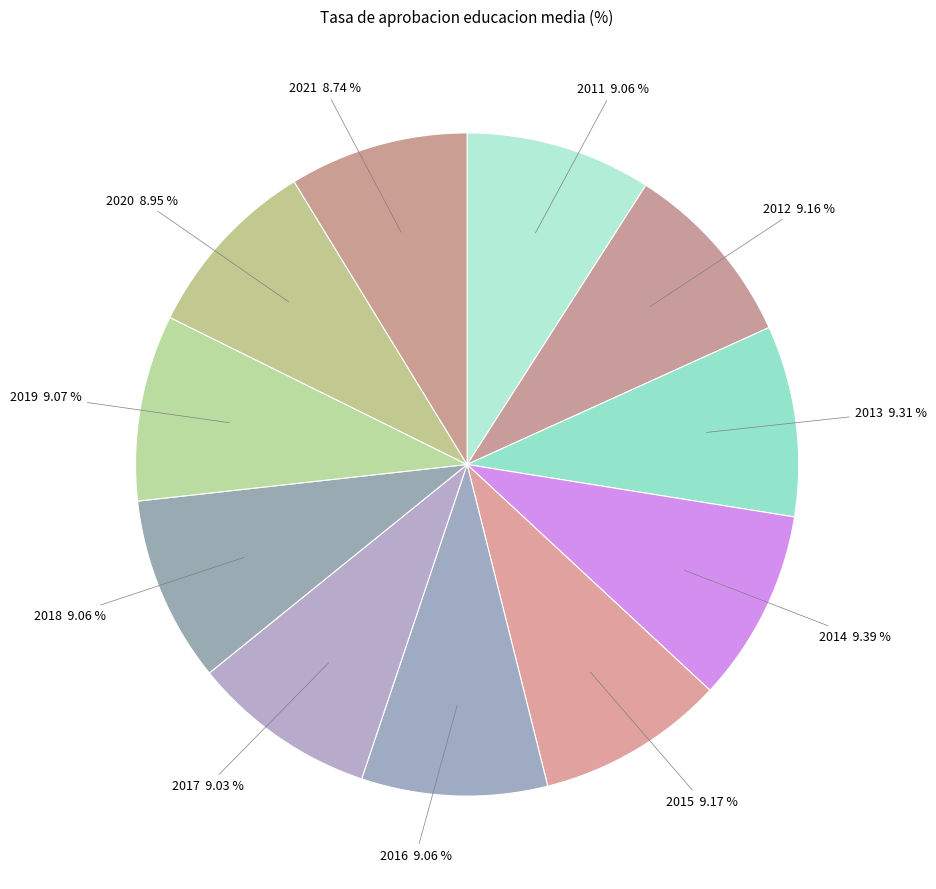

What is the ratio of the value at 2021 to the value at 2014?

0.9